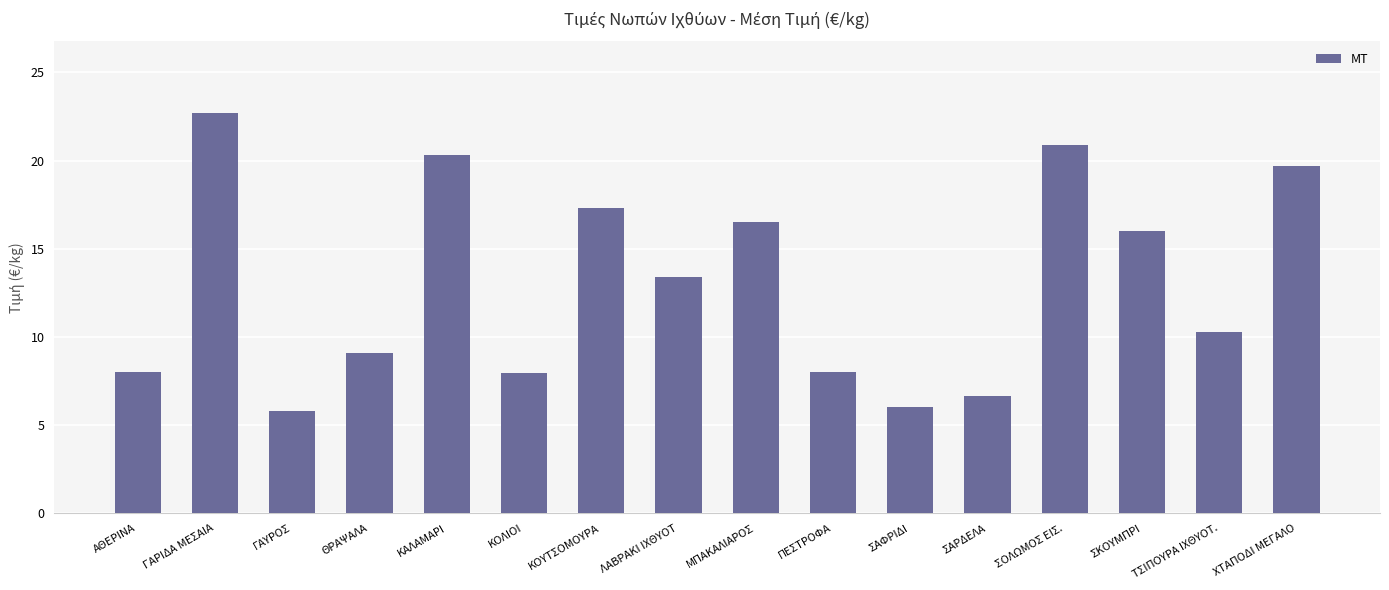

What is the average value?

13.0